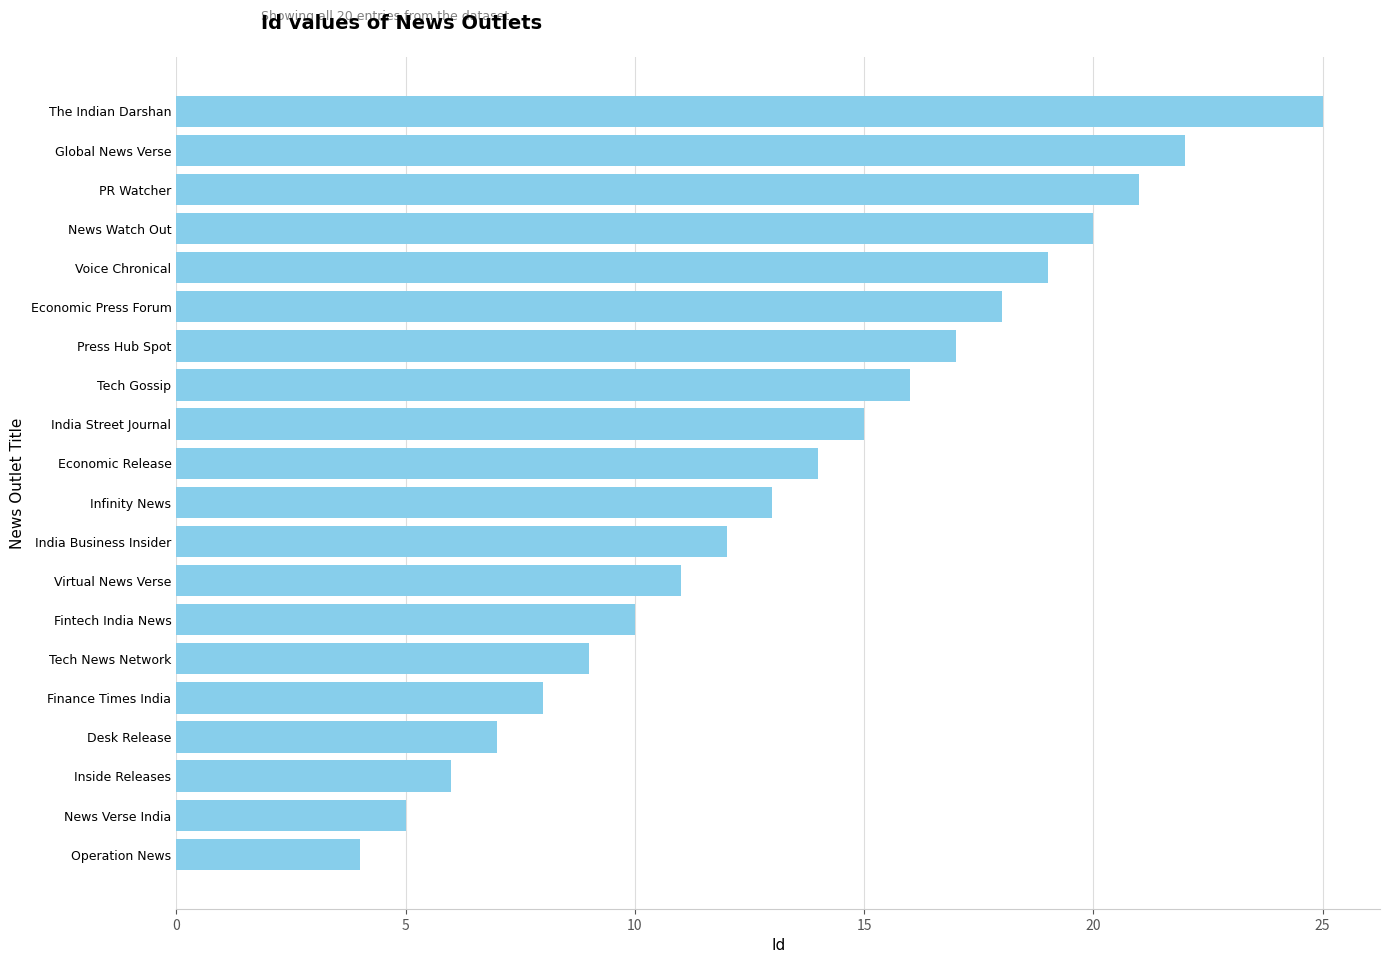

What is the change in value from Virtual News Verse to Desk Release?

-4